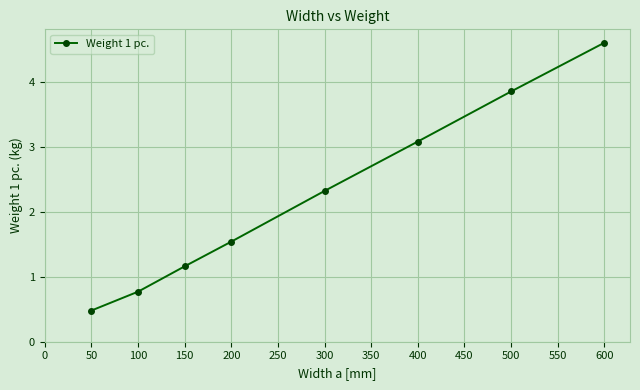

What is the value of the 6th point from the left?

3.1